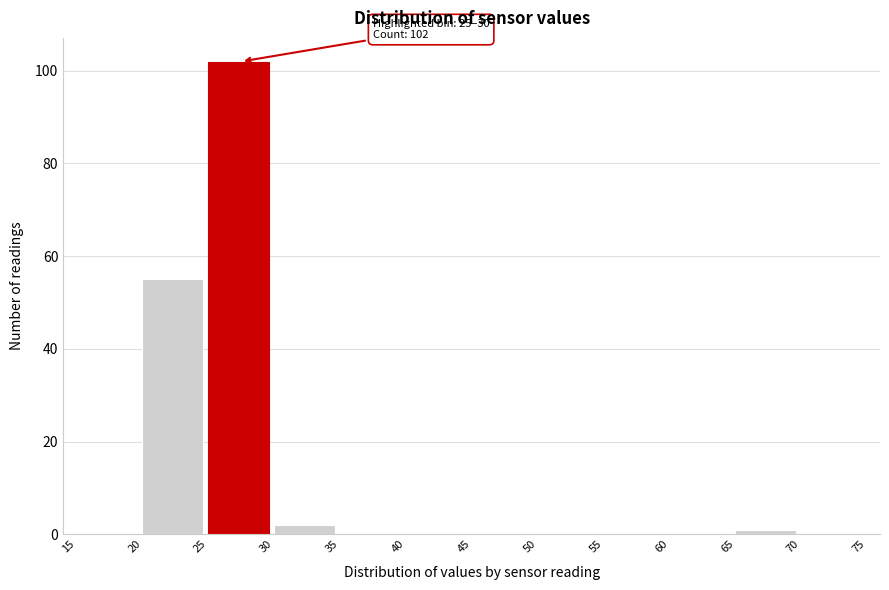

Which range on the x-axis has the tallest bar?

25 to 30